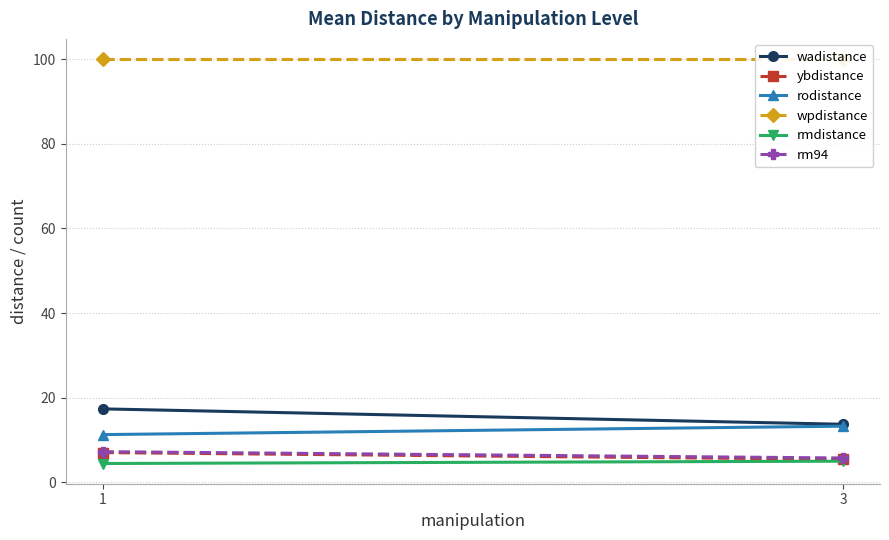

Reading left to right, list all the values displayed in this chart.

wadistance: 1=17.4	3=13.7
ybdistance: 1=7.0	3=5.4
rodistance: 1=11.3	3=13.3
wpdistance: 1=100.0	3=100.0
rmdistance: 1=4.5	3=5.0
rm94: 1=7.2	3=5.8